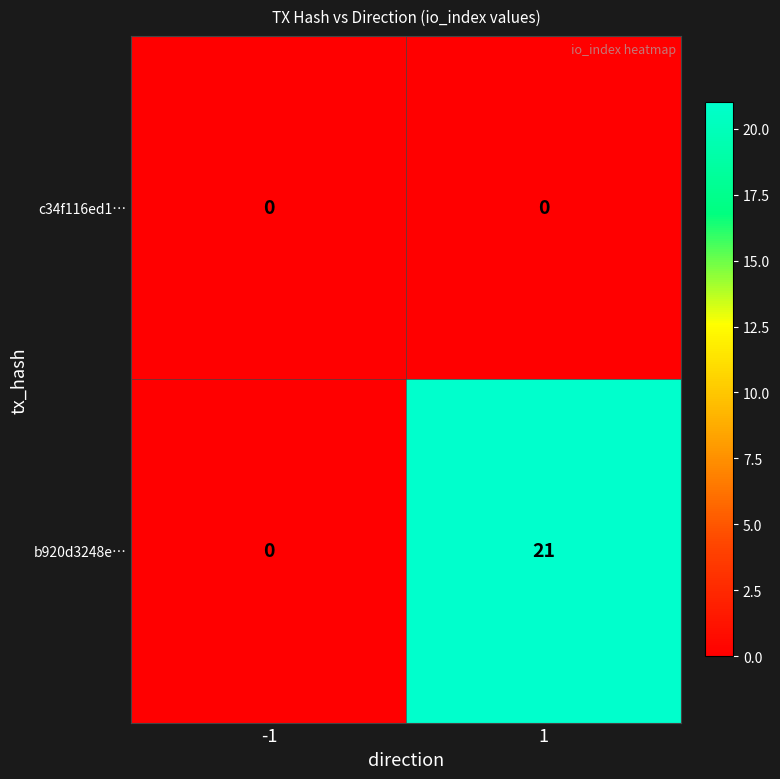

Reading right to left, what are all the values shown in this chart?

c34f116ed1…: 0	0
b920d3248e…: 21	0